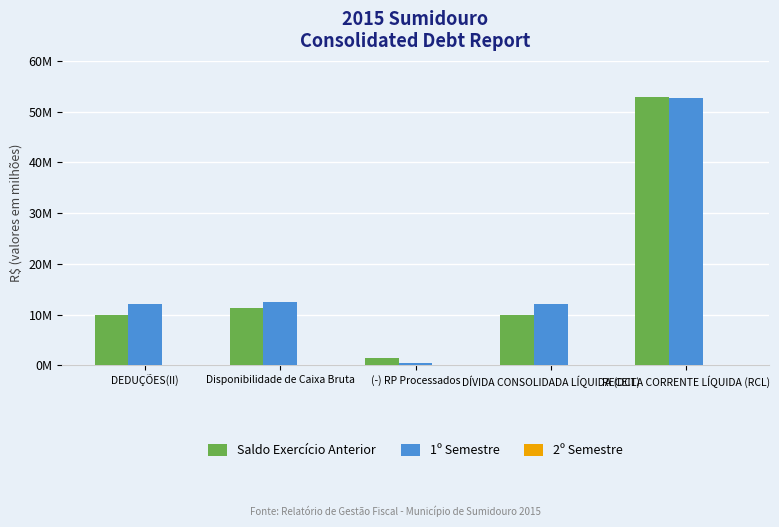

Are the bars grouped side by side (vs. stacked)?

Yes